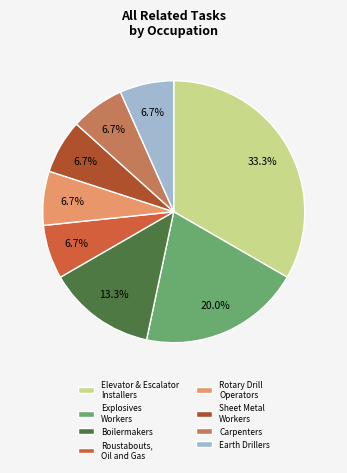

Count the number of slices in the pie.

8